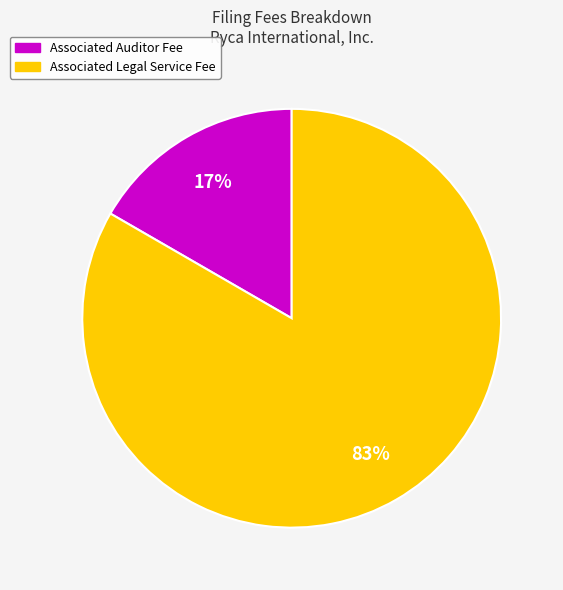

Count the number of slices in the pie.

2